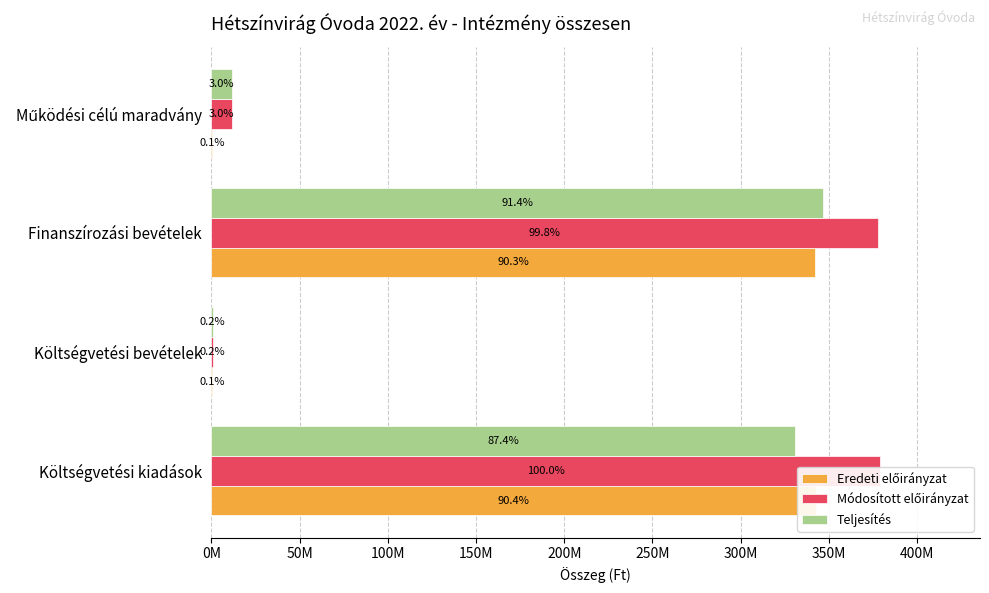

Reading right to left, list all the values displayed in this chart.

Eredeti előirányzat: 427803	342223553	341394	342564947
Módosított előirányzat: 11546767	377989168	919835	378909003
Teljesítés: 11546767	346511305	919835	331133682